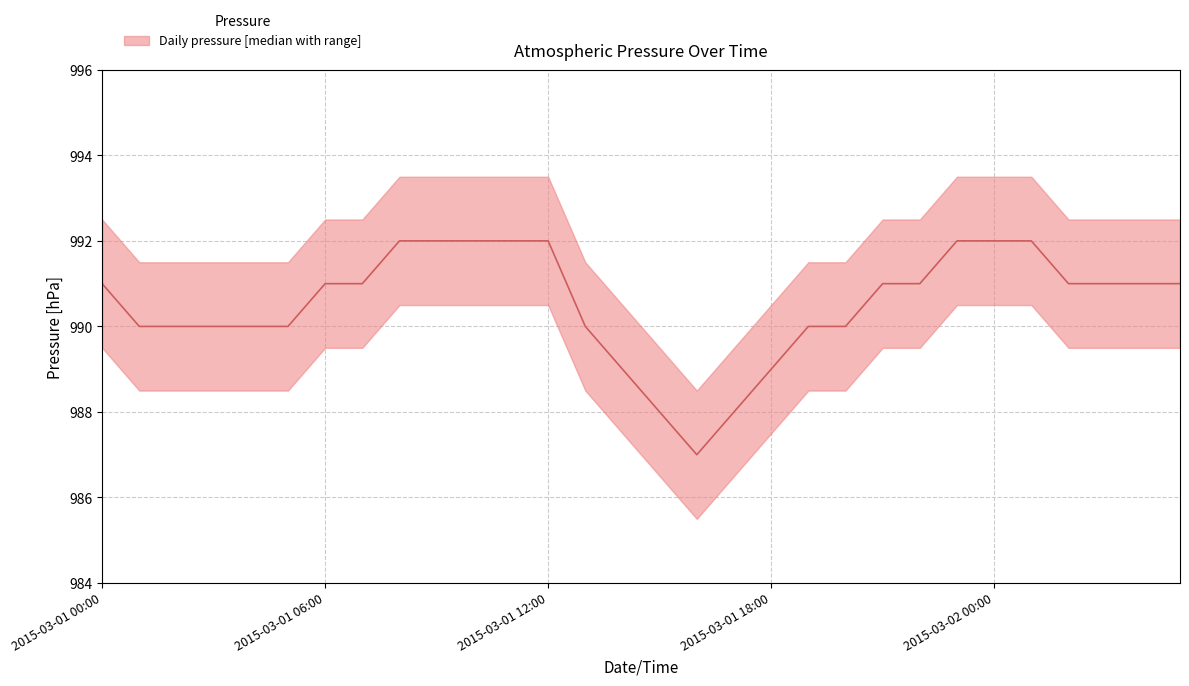

At which category does the data reach its first local valley?

2015-03-01 16:00